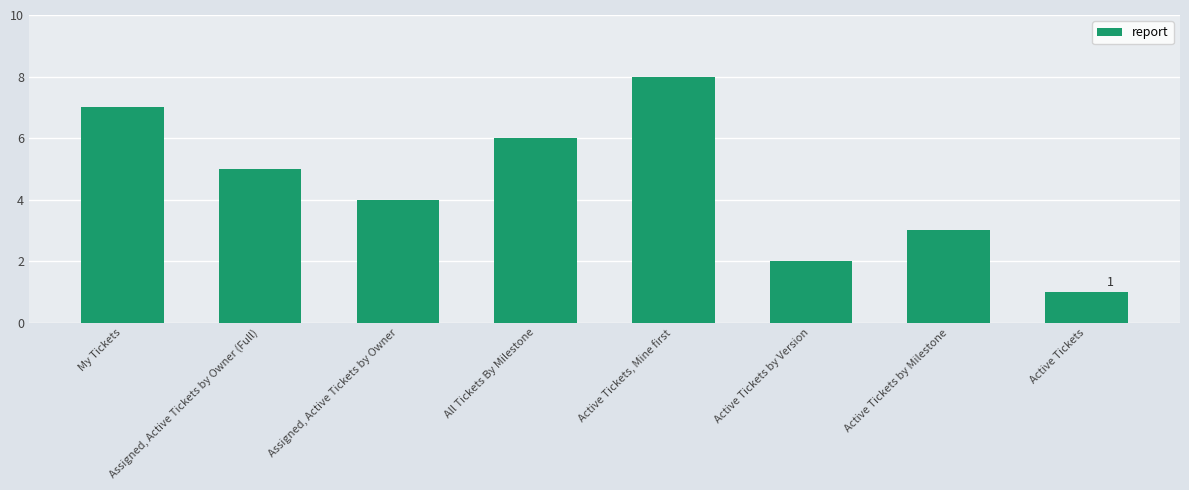

Rank the categories by value from highest to lowest.

Active Tickets, Mine first, My Tickets, All Tickets By Milestone, Assigned, Active Tickets by Owner (Full), Assigned, Active Tickets by Owner, Active Tickets by Milestone, Active Tickets by Version, Active Tickets